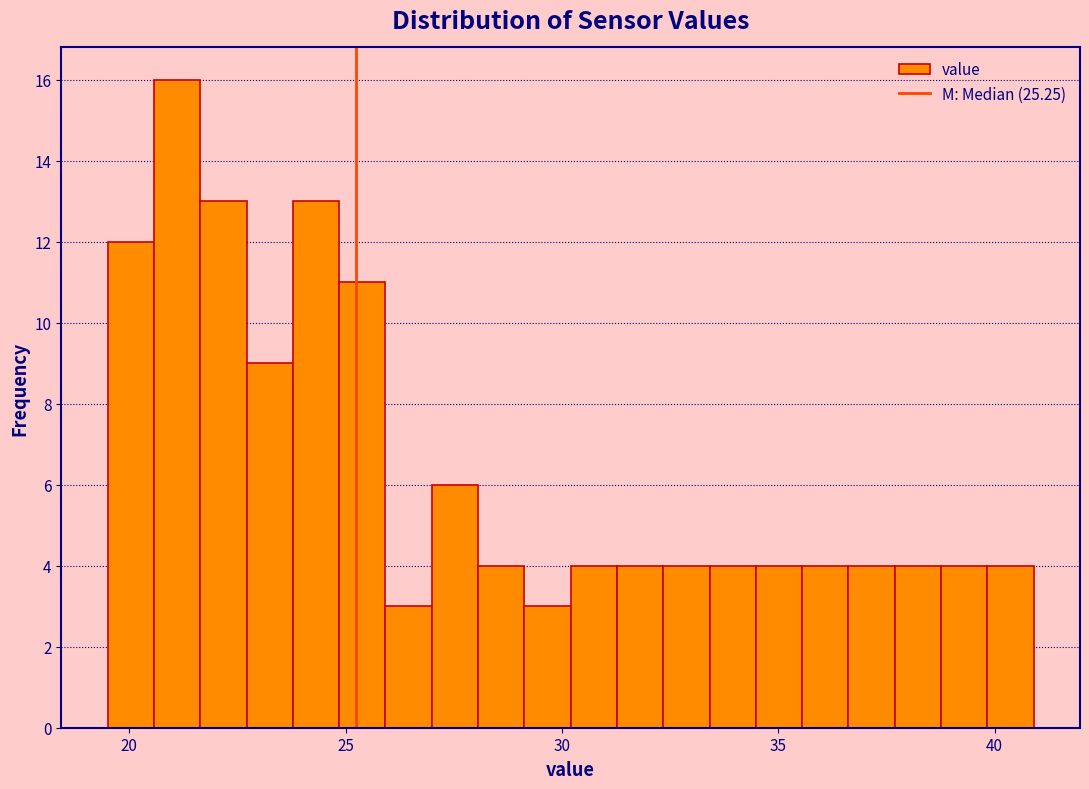

Around what value on the x-axis is the tallest bar? Give the approximate position of its centre, as read against the axis.

21.0